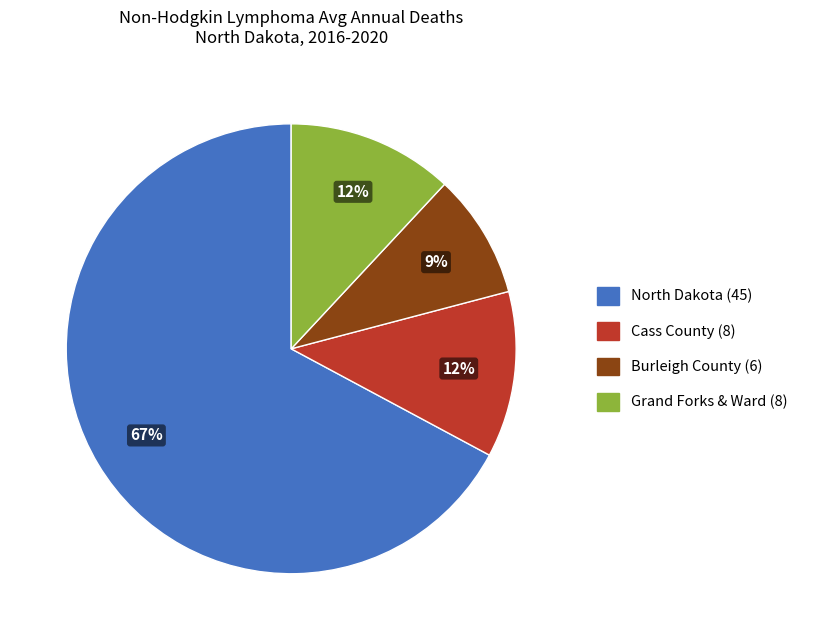

Is North Dakota (45) the majority of the pie?

Yes